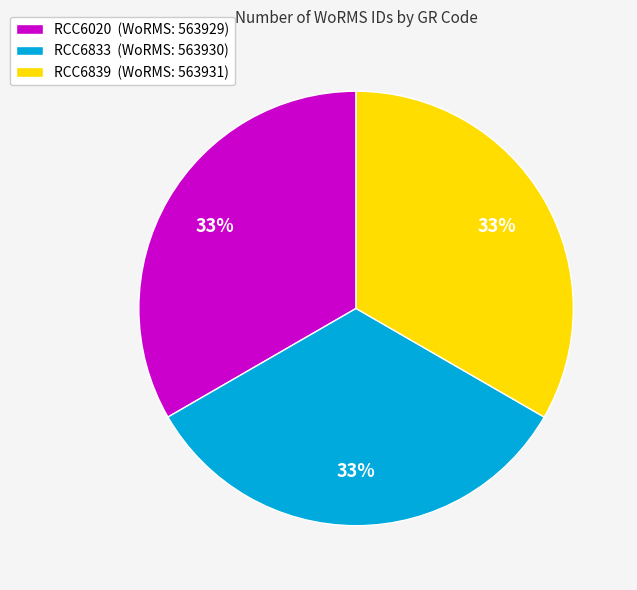

Count the number of slices in the pie.

3